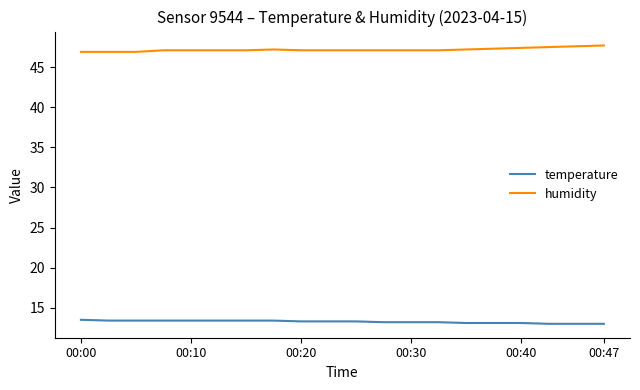

True or false: temperature and humidity intersect in this chart.

False